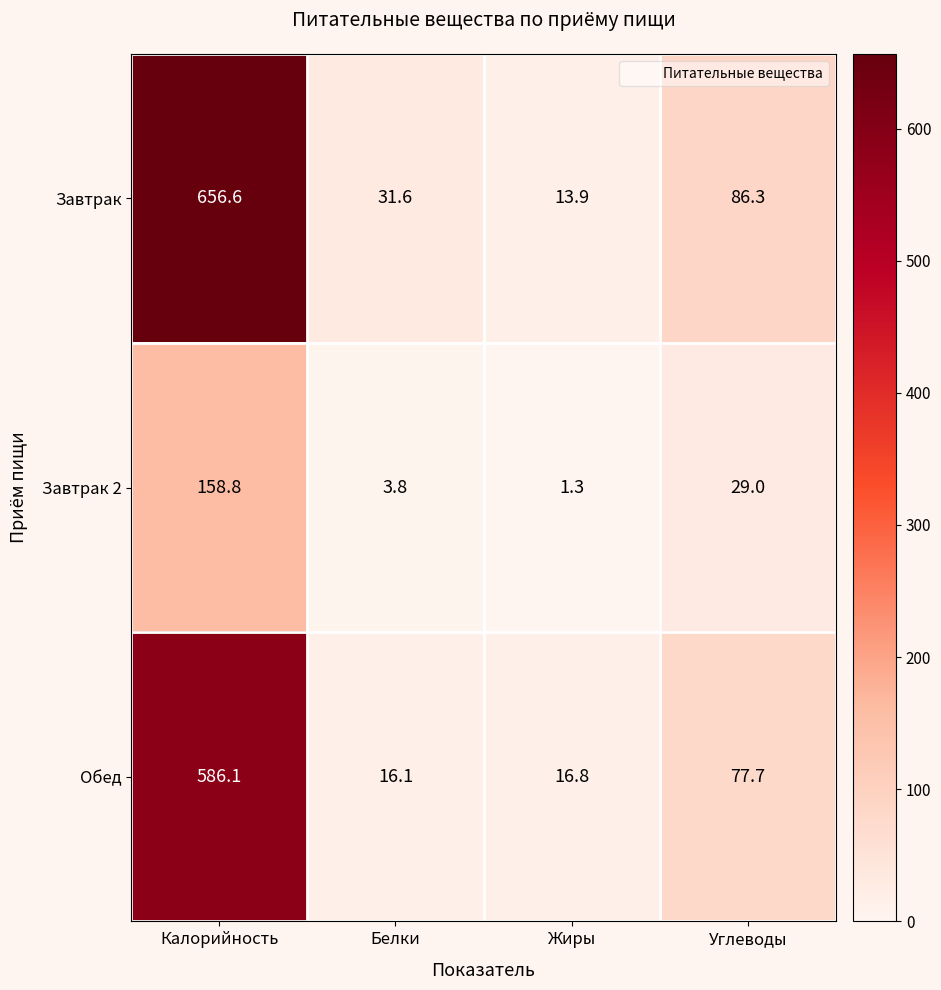

What is the total value across all series at Жиры?

32.0